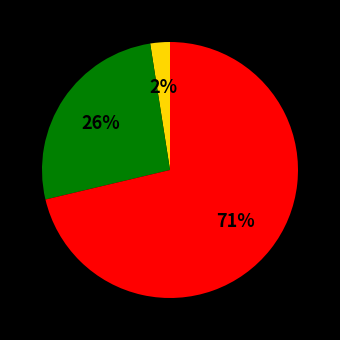

How many segments does this pie chart have?

3